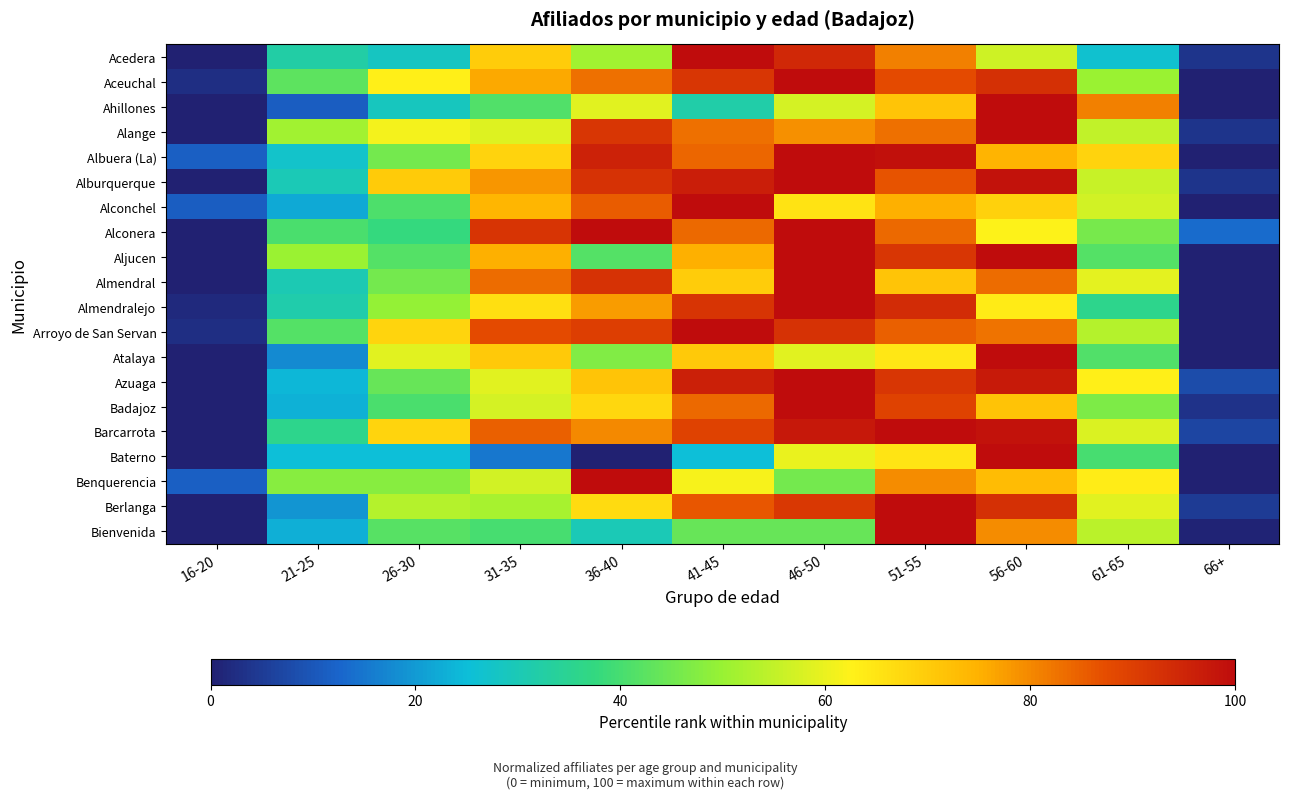

What is the spread (max minus min) of values at 21-25?

39.8